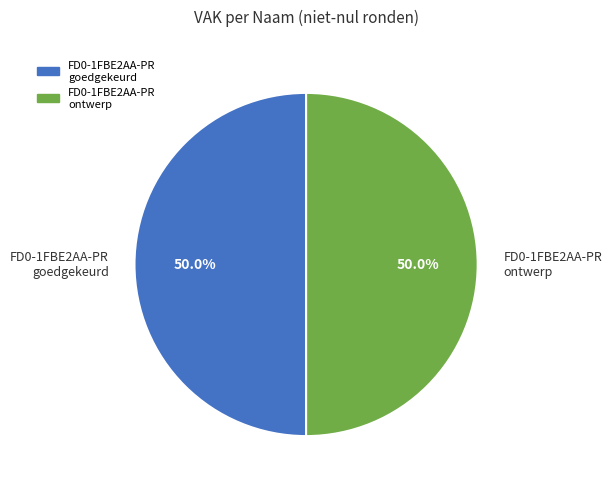

Combined, do FD0-1FBE2AA-PR goedgekeurd and FD0-1FBE2AA-PR ontwerp account for over 50%?

Yes